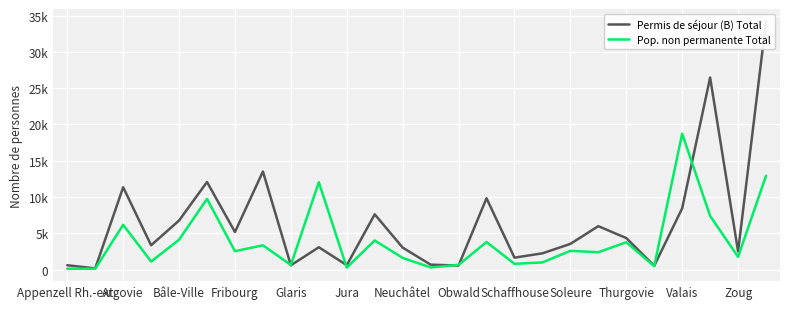

What position from the right is Schaffhouse?

10